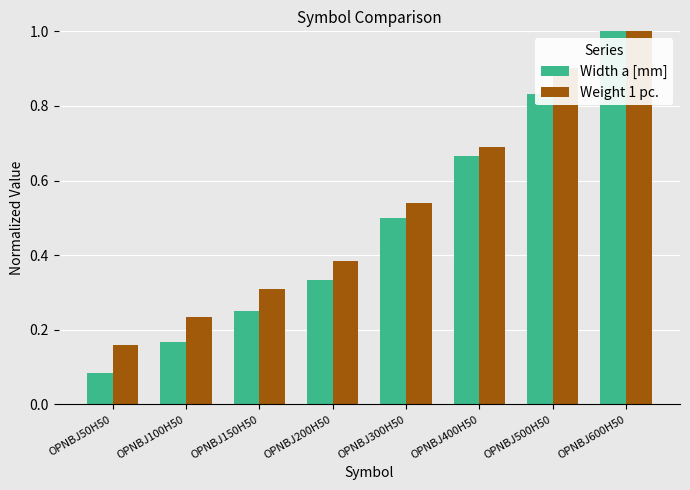

Between OPNBJ150H50 and OPNBJ600H50, which series saw the biggest shift?

Width a [mm]